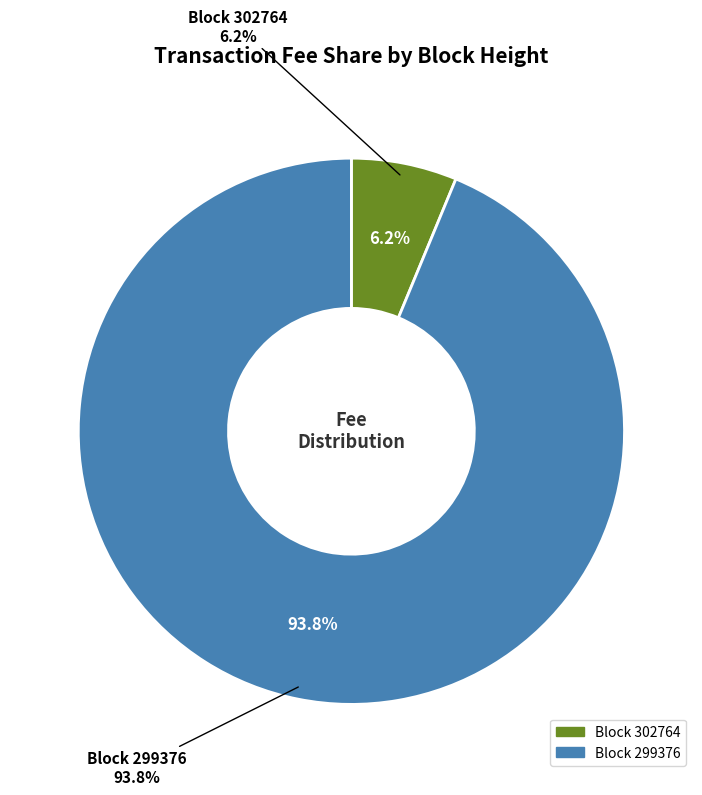

Count the number of slices in the pie.

2